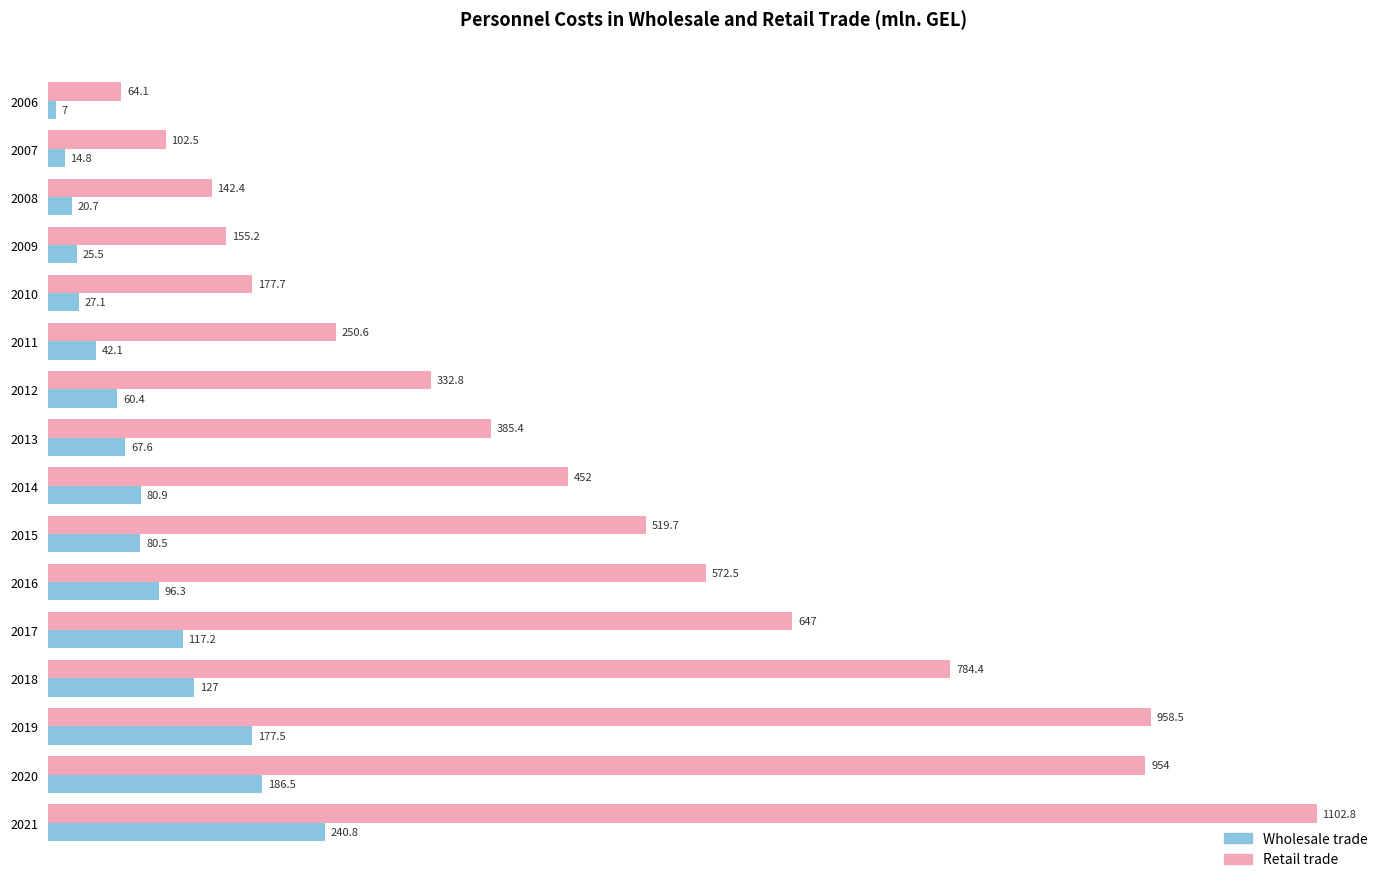

What are all the series names shown in the legend?

Wholesale trade, Retail trade